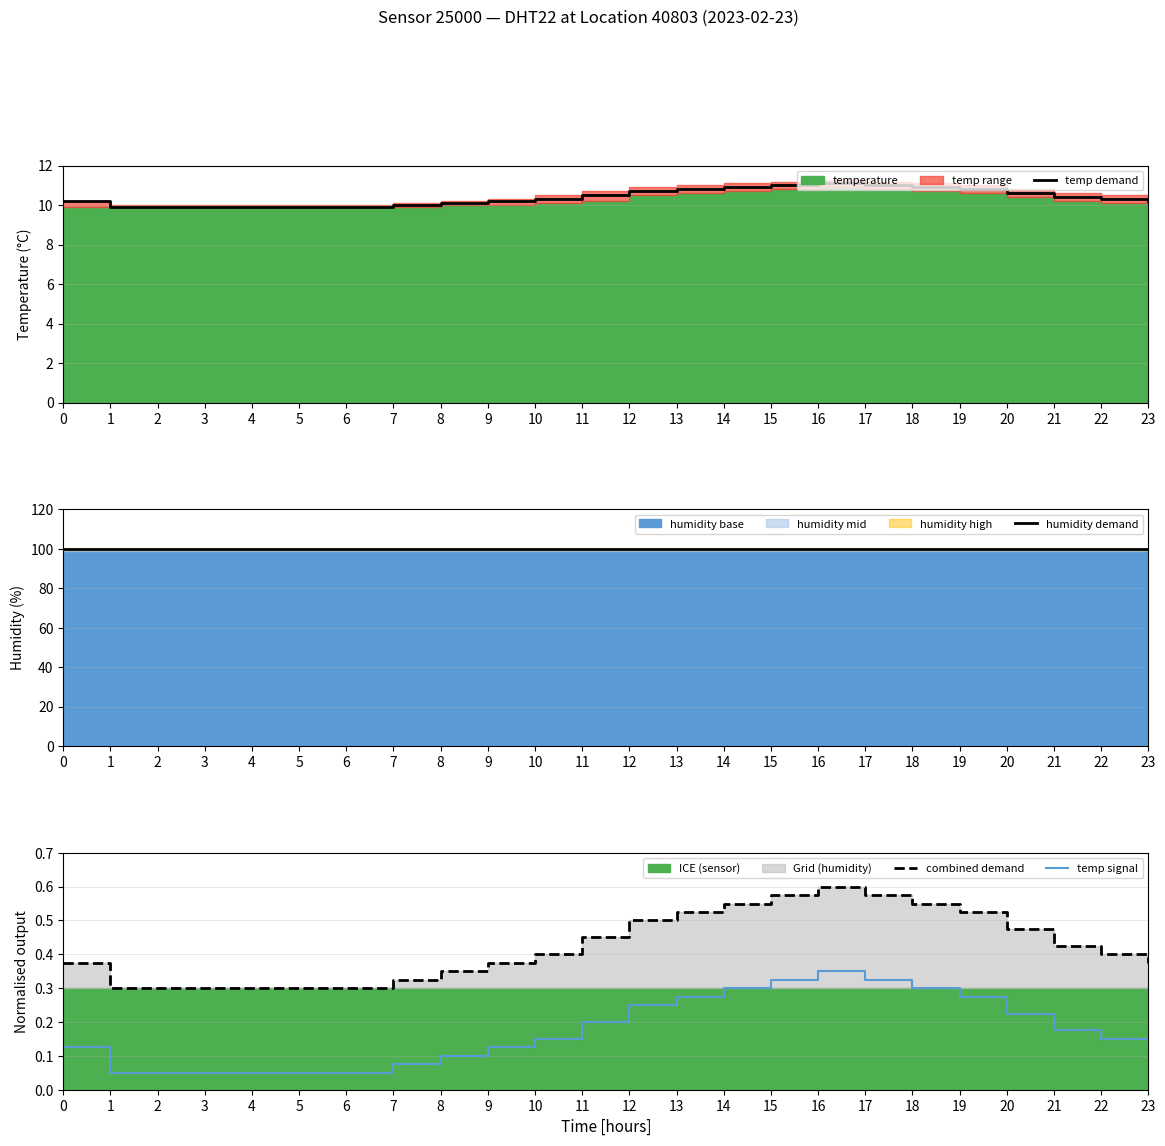

At which category is the sum across all series the highest?

16